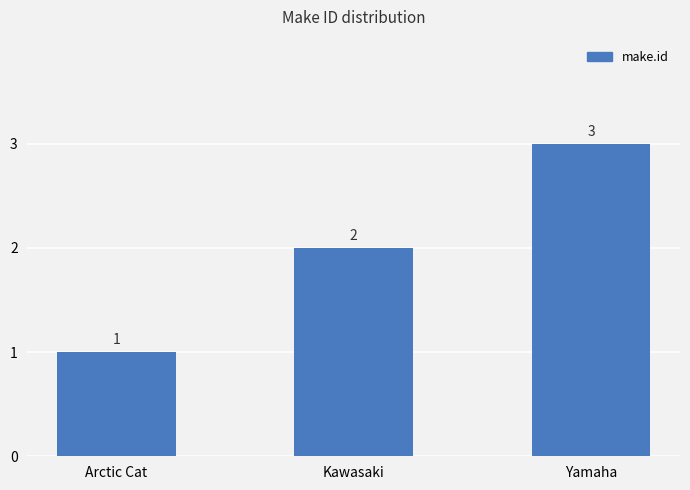

List the labels in order of value, smallest first.

Arctic Cat, Kawasaki, Yamaha